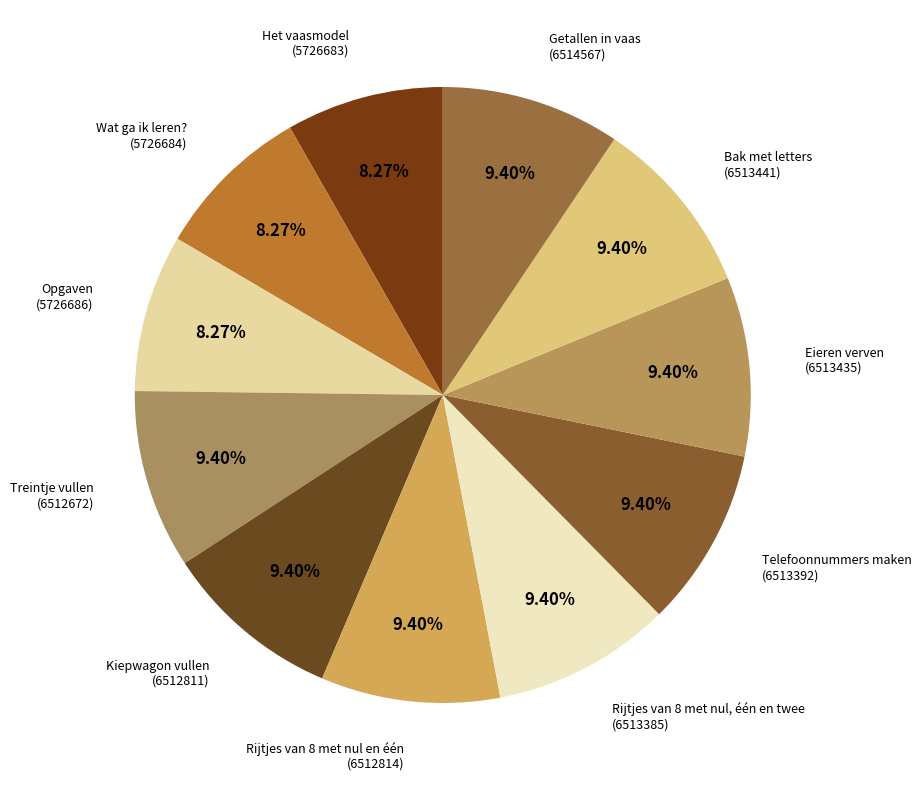

What is the largest slice in the pie chart?

Getallen in vaas